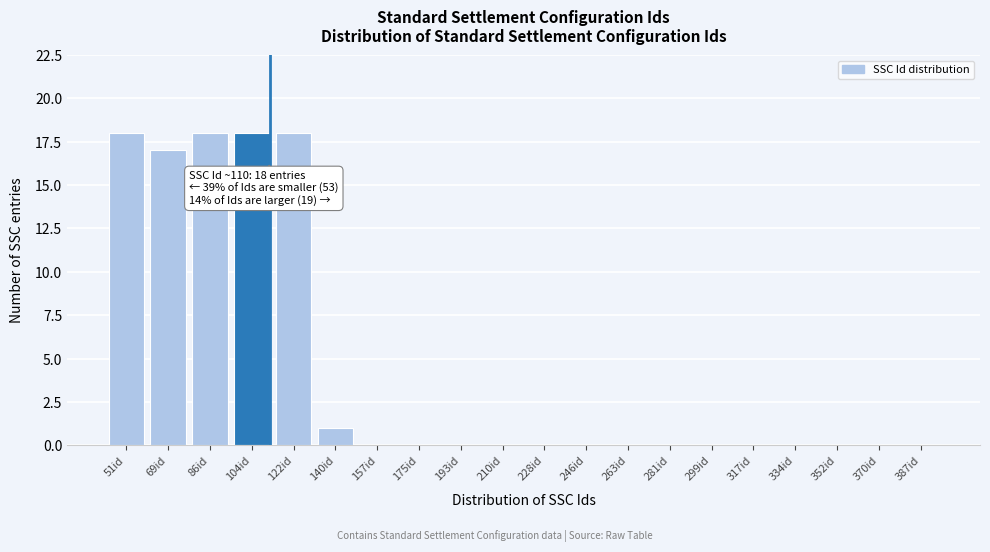

Reading left to right, transcribe all the data shown in this chart.

51id=18	69id=17	86id=18	104id=18	122id=18	140id=1	157id=0	175id=0	193id=0	210id=0	228id=0	246id=0	263id=0	281id=0	299id=0	317id=0	334id=0	352id=0	370id=0	387id=0